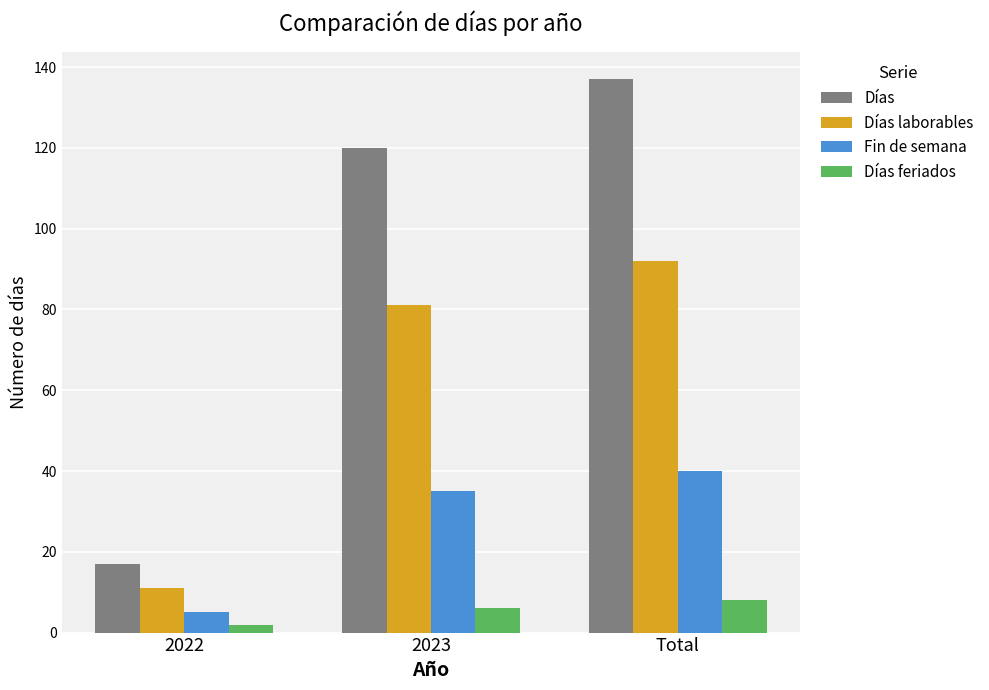

What value does the Días laborables series have at 2022?

11